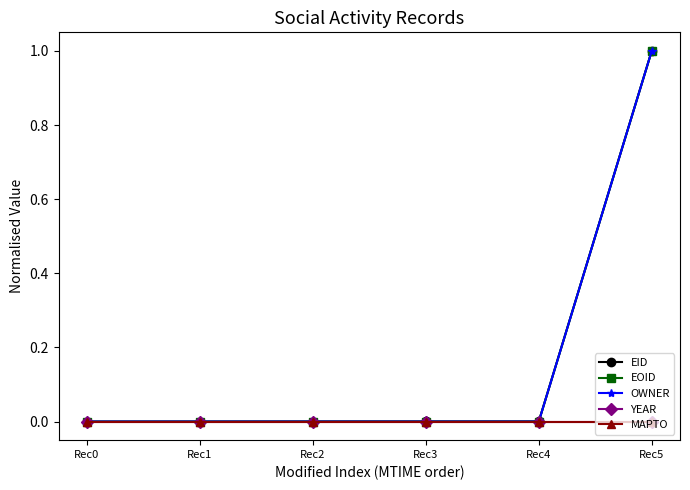

Which category has the lowest value across all series?

Rec0